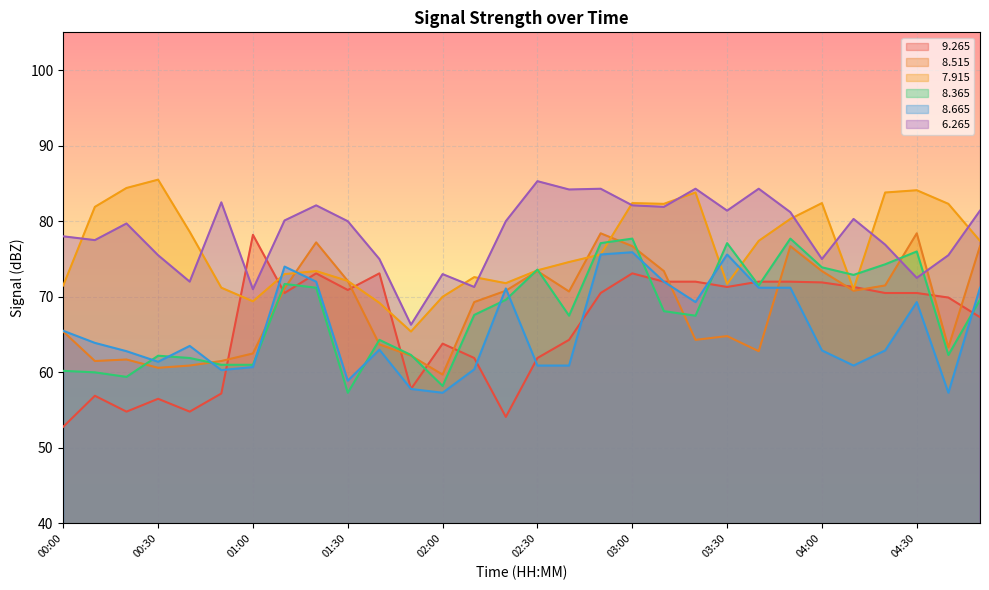

At which category does   7.915 reach its first local valley?

01:00